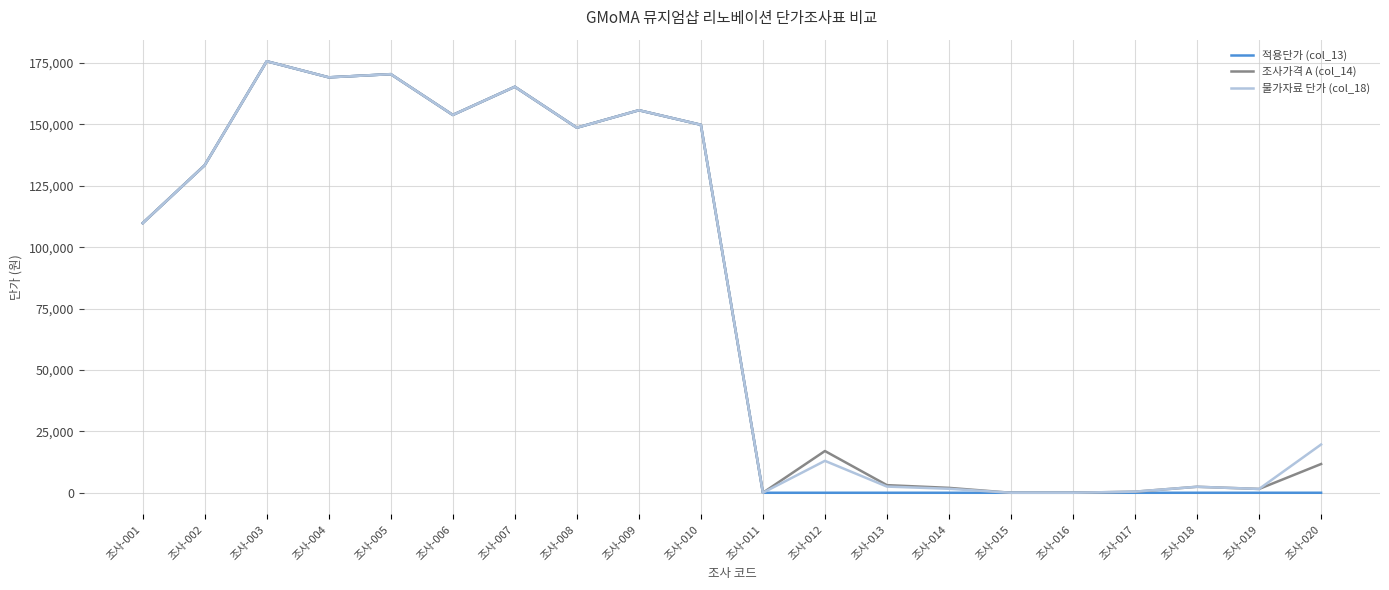

What is the total value across all series at 조사-007?

496101.0